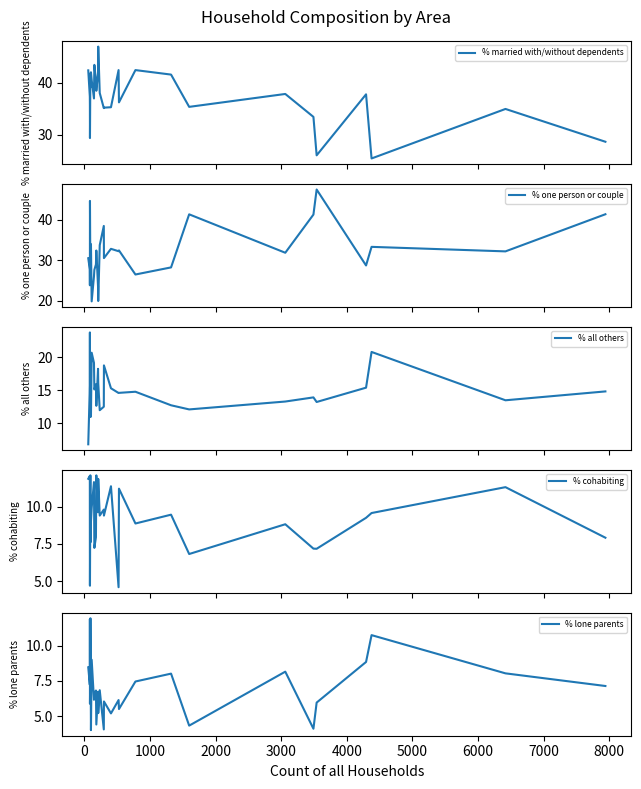

What is the highest value of the % married with/without dependents series?

46.9